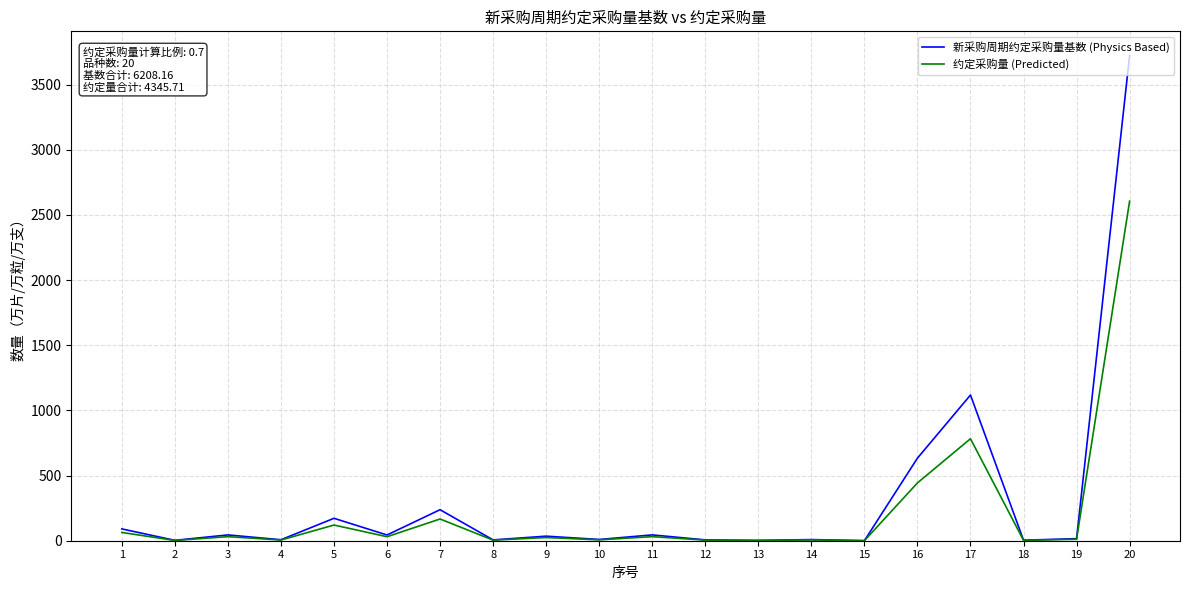

At 20, list the series in order from largest to smallest.

新采购周期约定采购量基数 (Physics Based), 约定采购量 (Predicted)